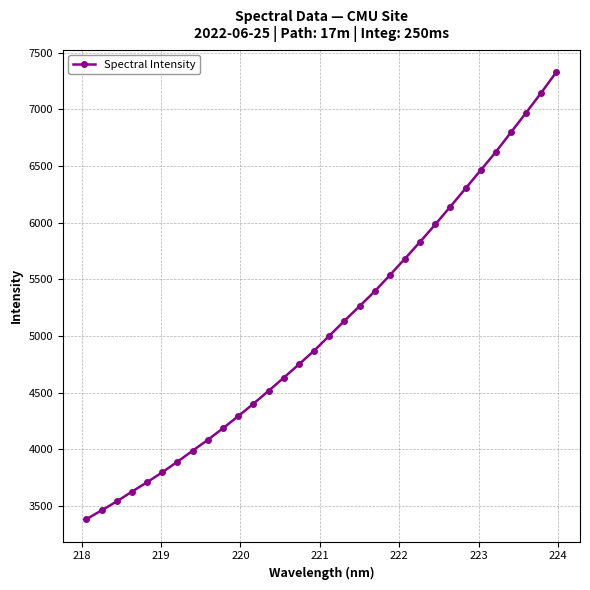

What is the average value?

5085.1